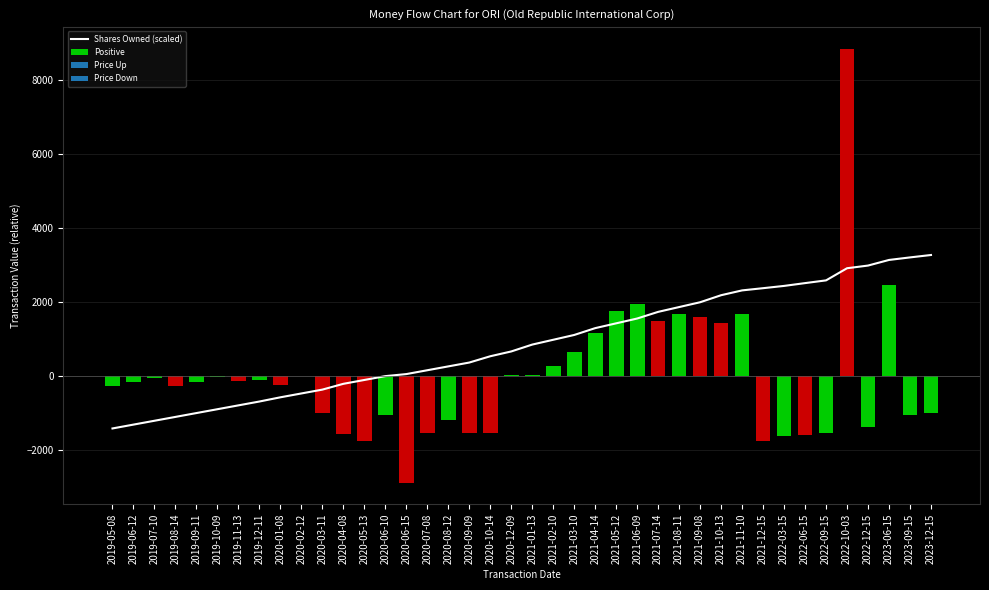

What is the difference between the values at 2021-05-12 and 2022-12-15?

1561.2